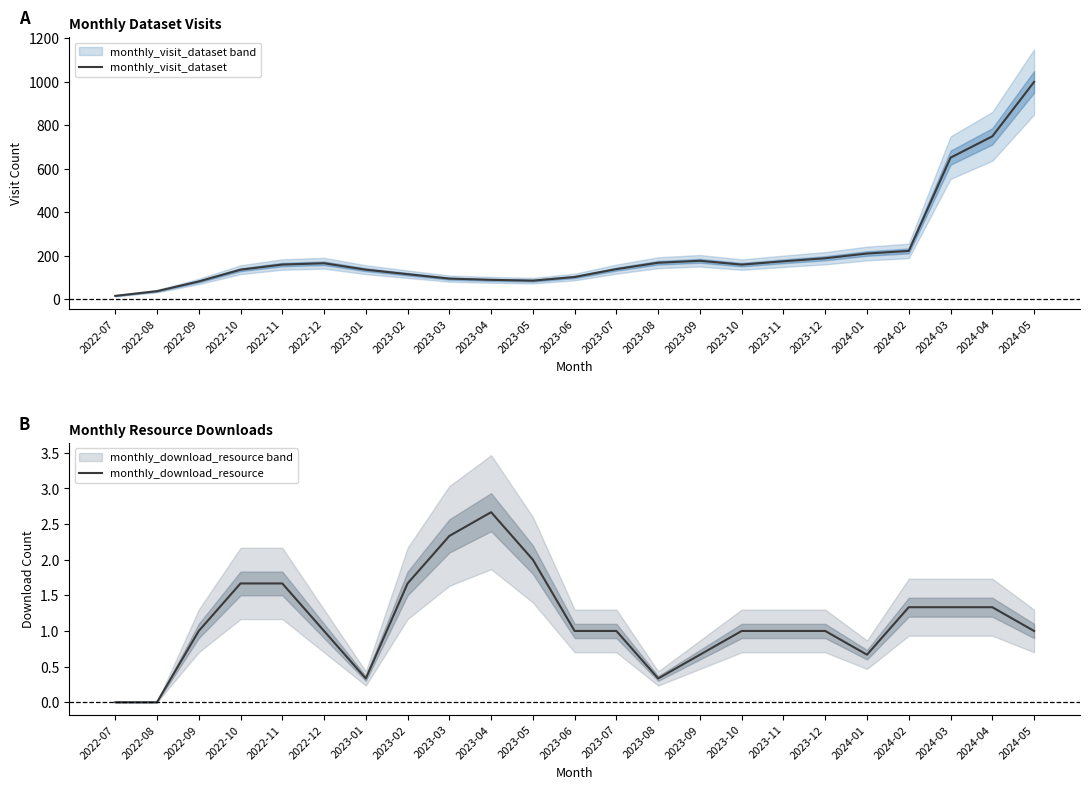

Reading right to left, what are all the values shown in this chart?

monthly_visit_dataset: 2024-05=999.5	2024-04=749.3	2024-03=651.3	2024-02=222.7	2024-01=210.7	2023-12=189.0	2023-11=175.0	2023-10=159.7	2023-09=177.3	2023-08=168.3	2023-07=139.0	2023-06=102.7	2023-05=86.0	2023-04=89.7	2023-03=95.3	2023-02=115.7	2023-01=136.3	2022-12=166.0	2022-11=160.0	2022-10=136.3	2022-09=82.3	2022-08=37.7	2022-07=16.0
monthly_download_resource: 2024-05=1.0	2024-04=1.3	2024-03=1.3	2024-02=1.3	2024-01=0.7	2023-12=1.0	2023-11=1.0	2023-10=1.0	2023-09=0.7	2023-08=0.3	2023-07=1.0	2023-06=1.0	2023-05=2.0	2023-04=2.7	2023-03=2.3	2023-02=1.7	2023-01=0.3	2022-12=1.0	2022-11=1.7	2022-10=1.7	2022-09=1.0	2022-08=0.0	2022-07=0.0